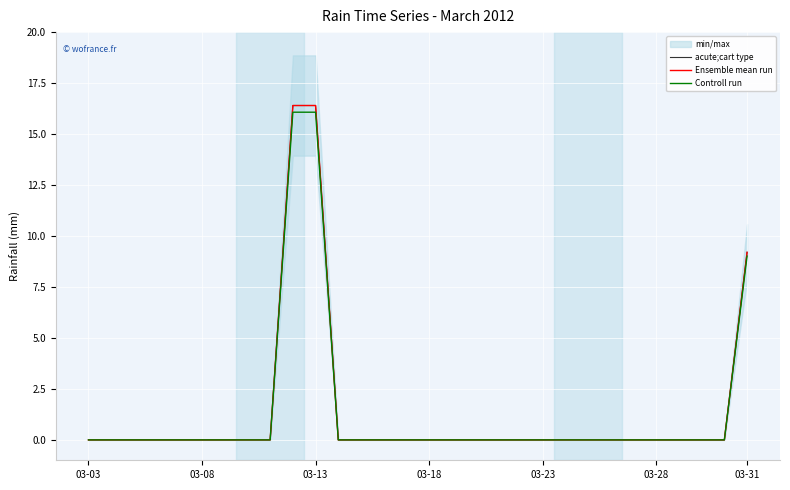

True or false: Controll run has a value of -5.6 at 19.

False